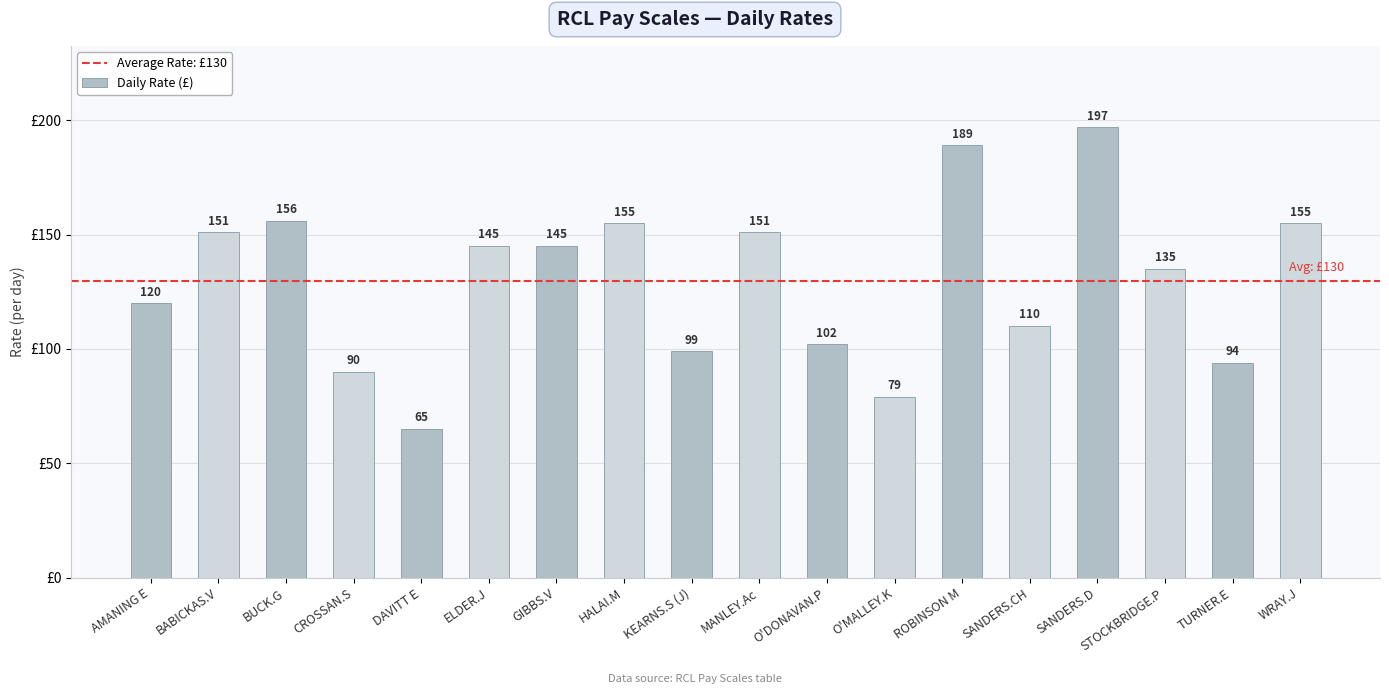

Between SANDERS.D and WRAY.J, which is larger?

SANDERS.D